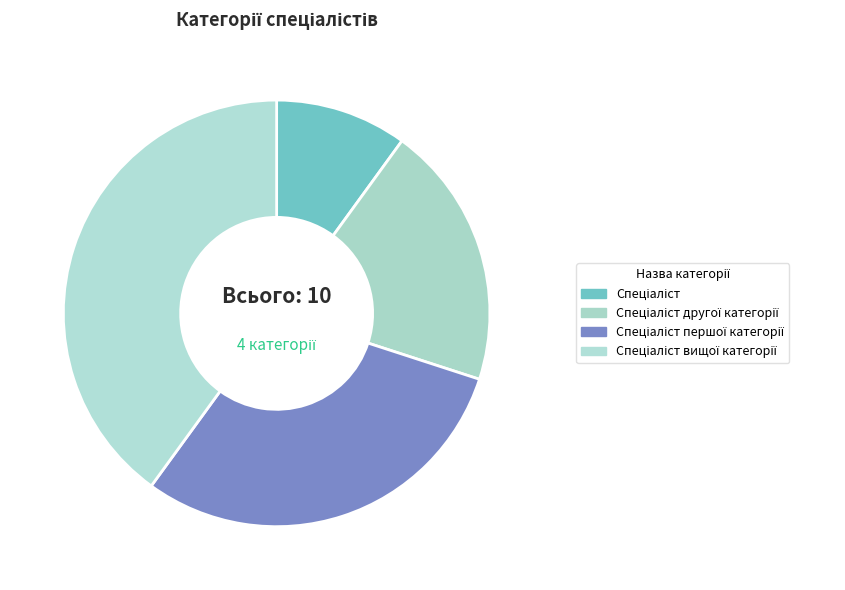

What is the change in value from Спеціаліст to Спеціаліст вищої категорії?

+3